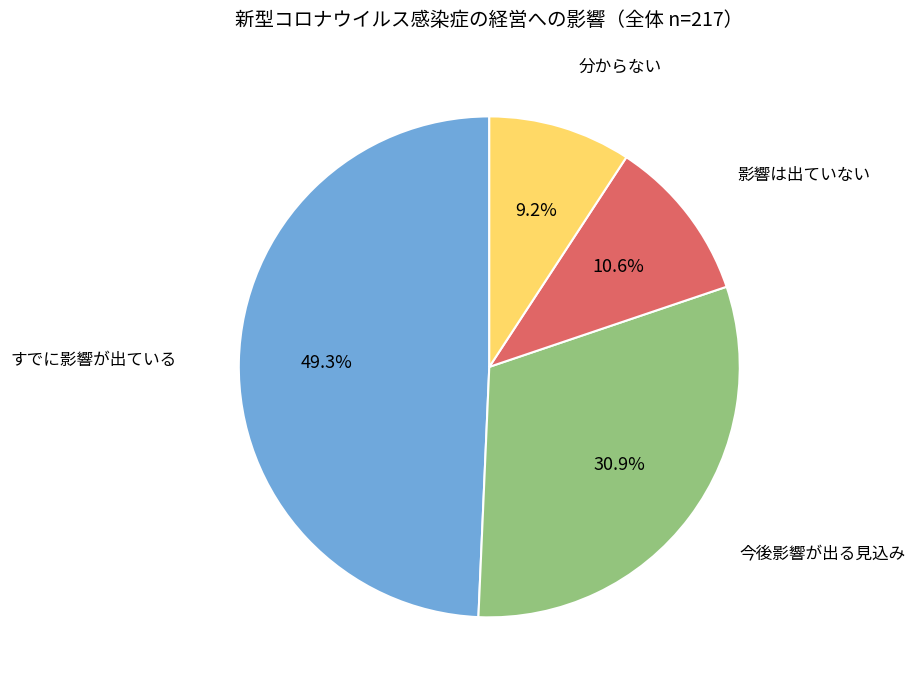

Does any single category account for the majority?

No